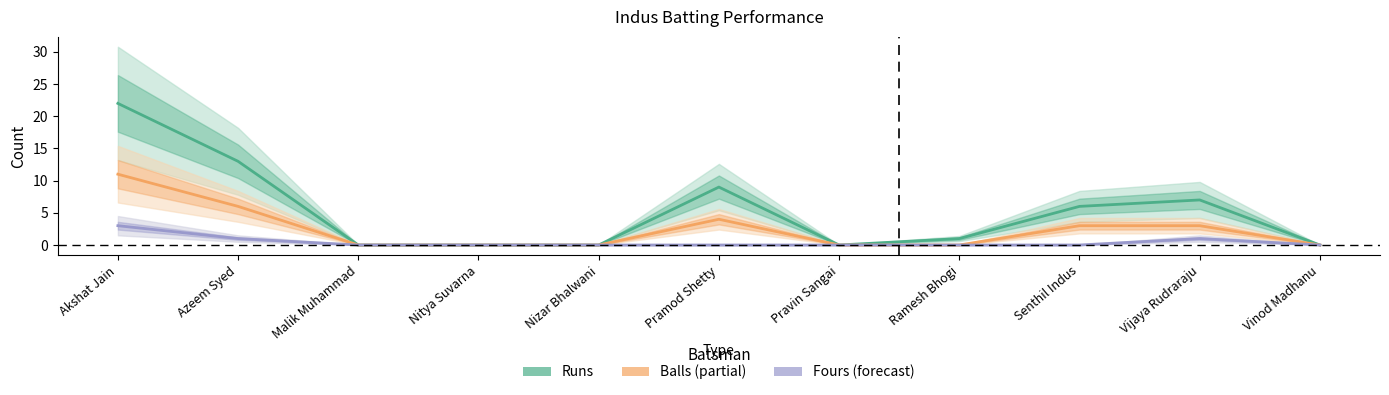

True or false: Balls and Fours cross at least once.

False